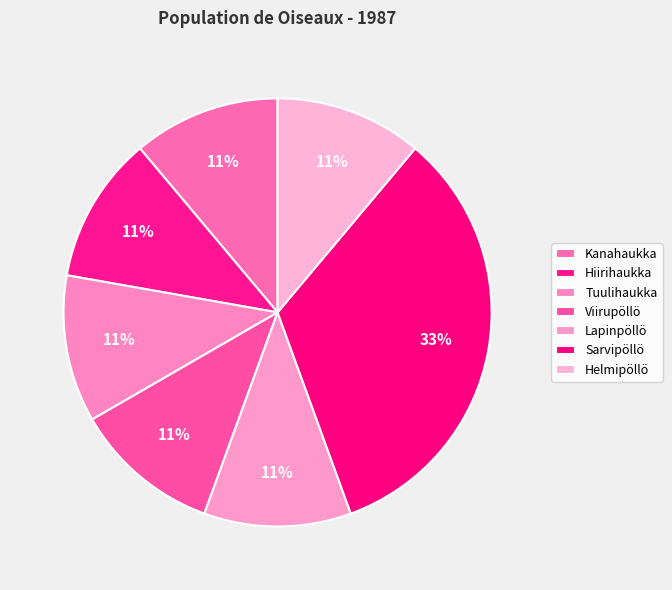

The Sarvipöllö slice represents 33% of the pie. True or false?

True